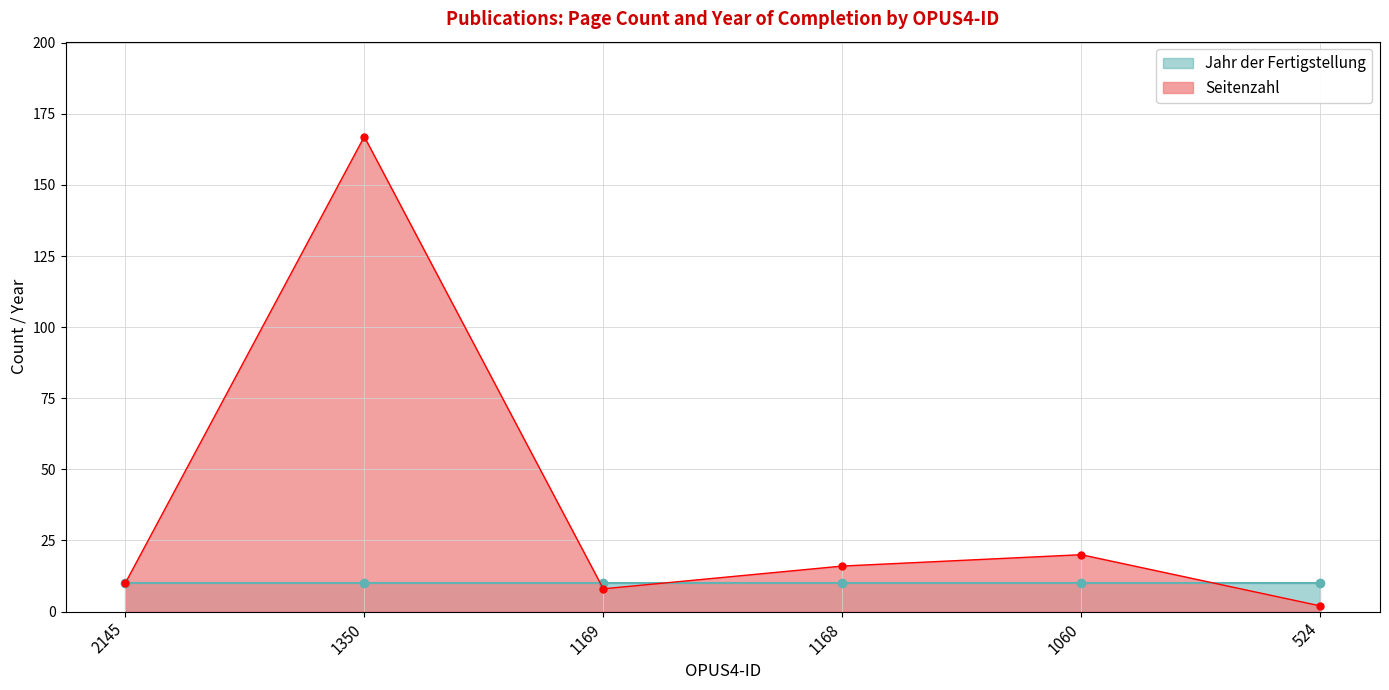

Is it true that the value at 1169 is 2?

False